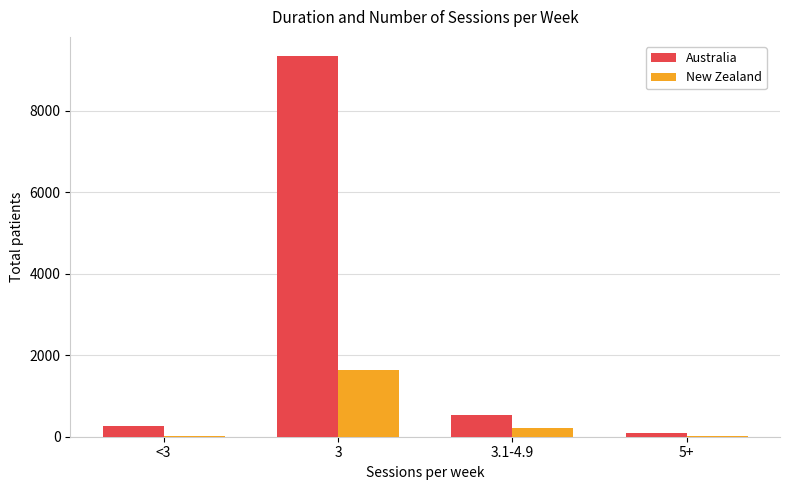

At which category is the sum across all series the highest?

3